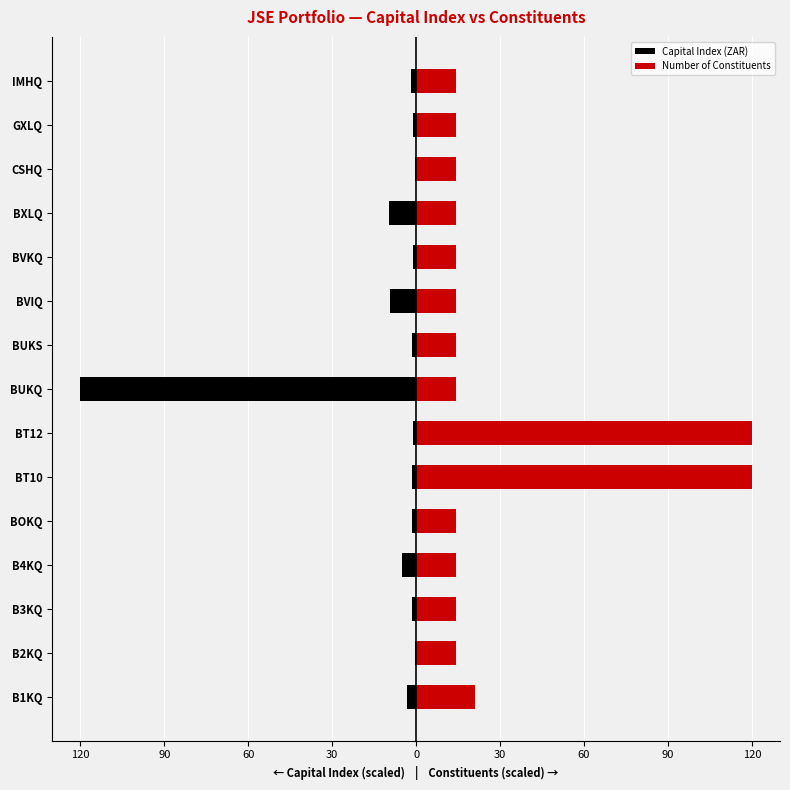

Between B4KQ and CSHQ, which series saw the biggest shift?

Capital Index (ZAR)